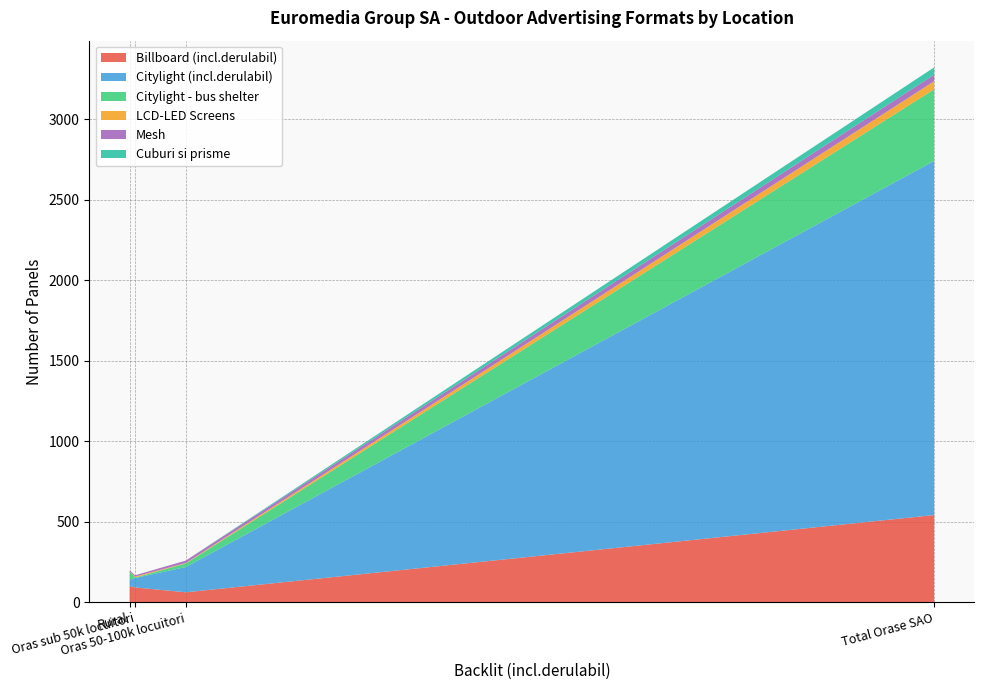

Reading left to right, list all the values displayed in this chart.

Billboard (incl.derulabil): Total Orase SAO=541	Rural=99	Oras 50-100k locuitori=61	Oras sub 50k locuitori=91
Citylight (incl.derulabil): Total Orase SAO=2201	Rural=40	Oras 50-100k locuitori=157	Oras sub 50k locuitori=59
Citylight - bus shelter: Total Orase SAO=445	Rural=50	Oras 50-100k locuitori=22	Oras sub 50k locuitori=3
LCD-LED Screens: Total Orase SAO=50	Rural=1	Oras 50-100k locuitori=3	Oras sub 50k locuitori=6
Mesh: Total Orase SAO=41	Rural=7	Oras 50-100k locuitori=15	Oras sub 50k locuitori=8
Cuburi si prisme: Total Orase SAO=45	Rural=0	Oras 50-100k locuitori=0	Oras sub 50k locuitori=0